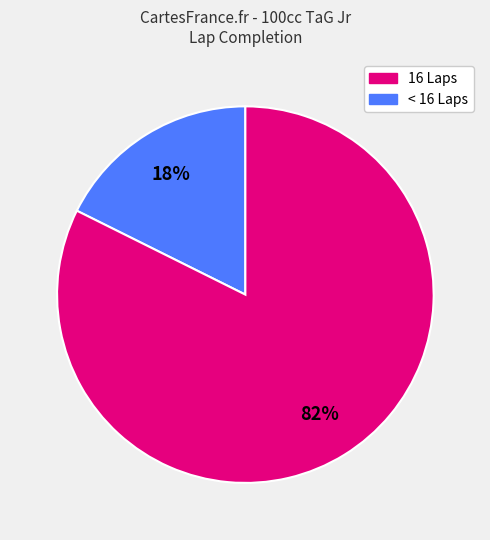

Is there a majority slice in this chart?

Yes